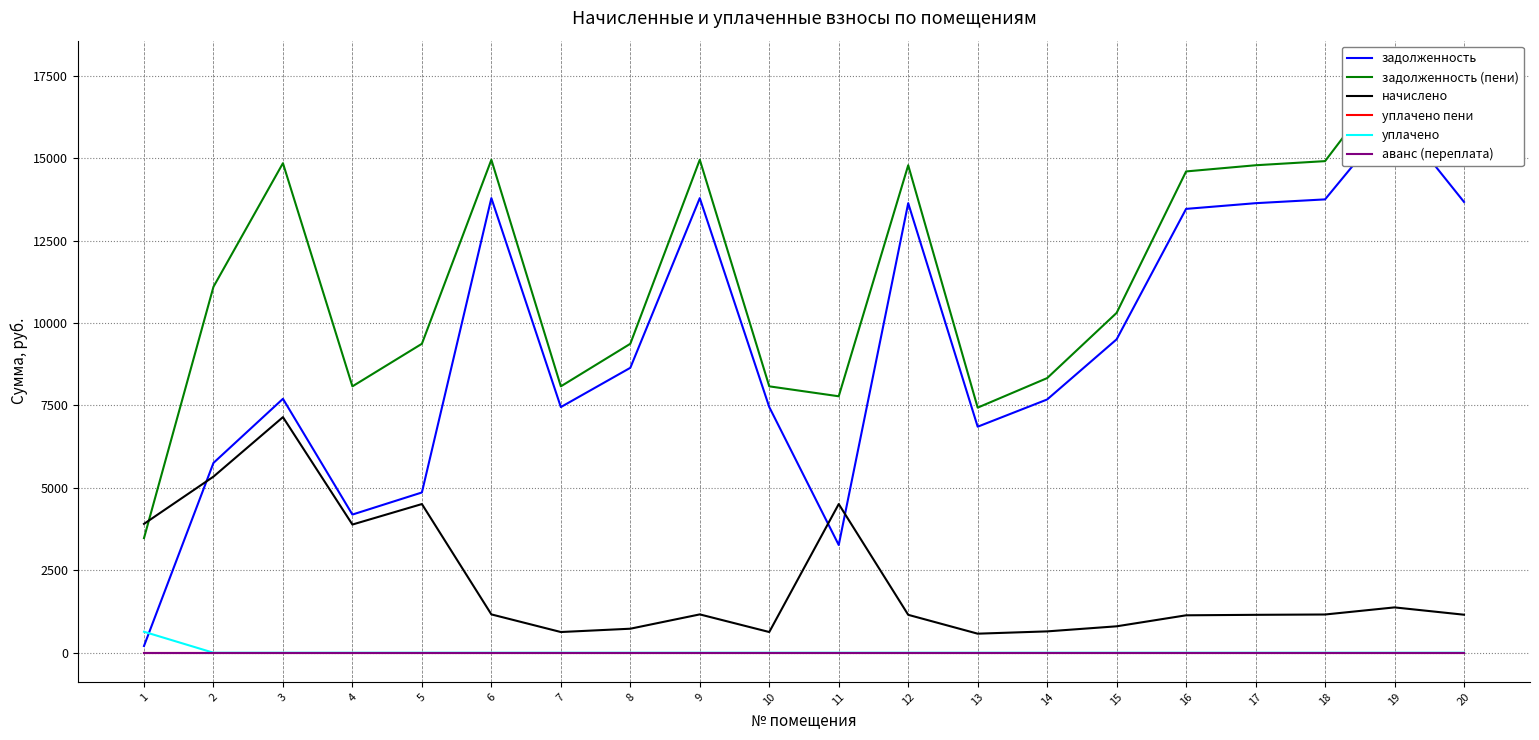

True or false: аванс (переплата) and уплачено пени intersect in this chart.

False